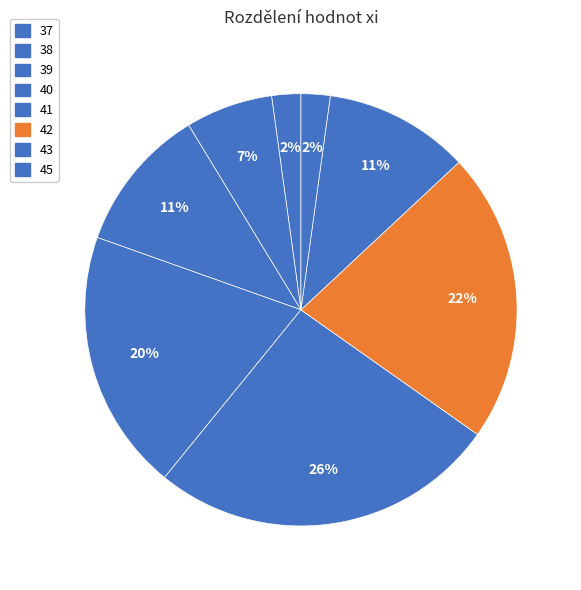

How many slices are in this pie chart?

8